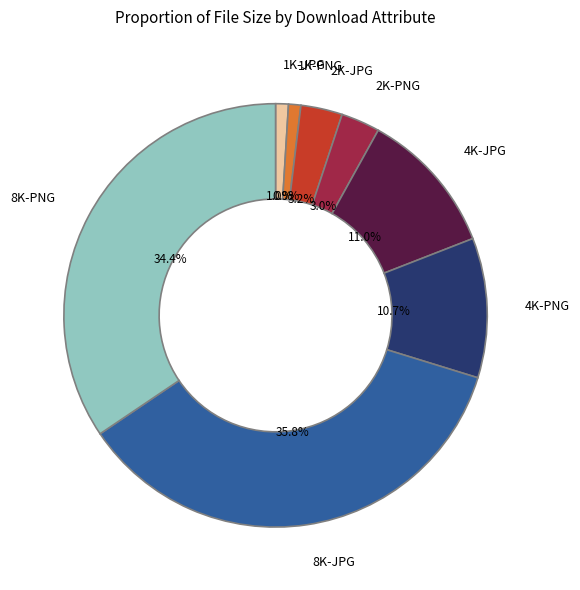

What portion of the pie excludes 2K-JPG?

96.8%